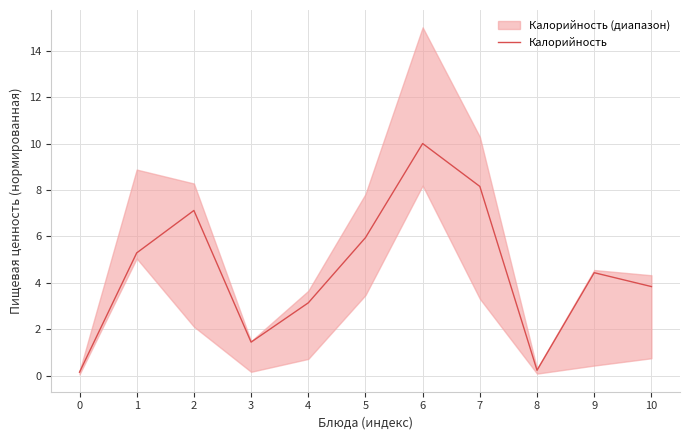

Does the chart display data point markers on the line(s)?

No